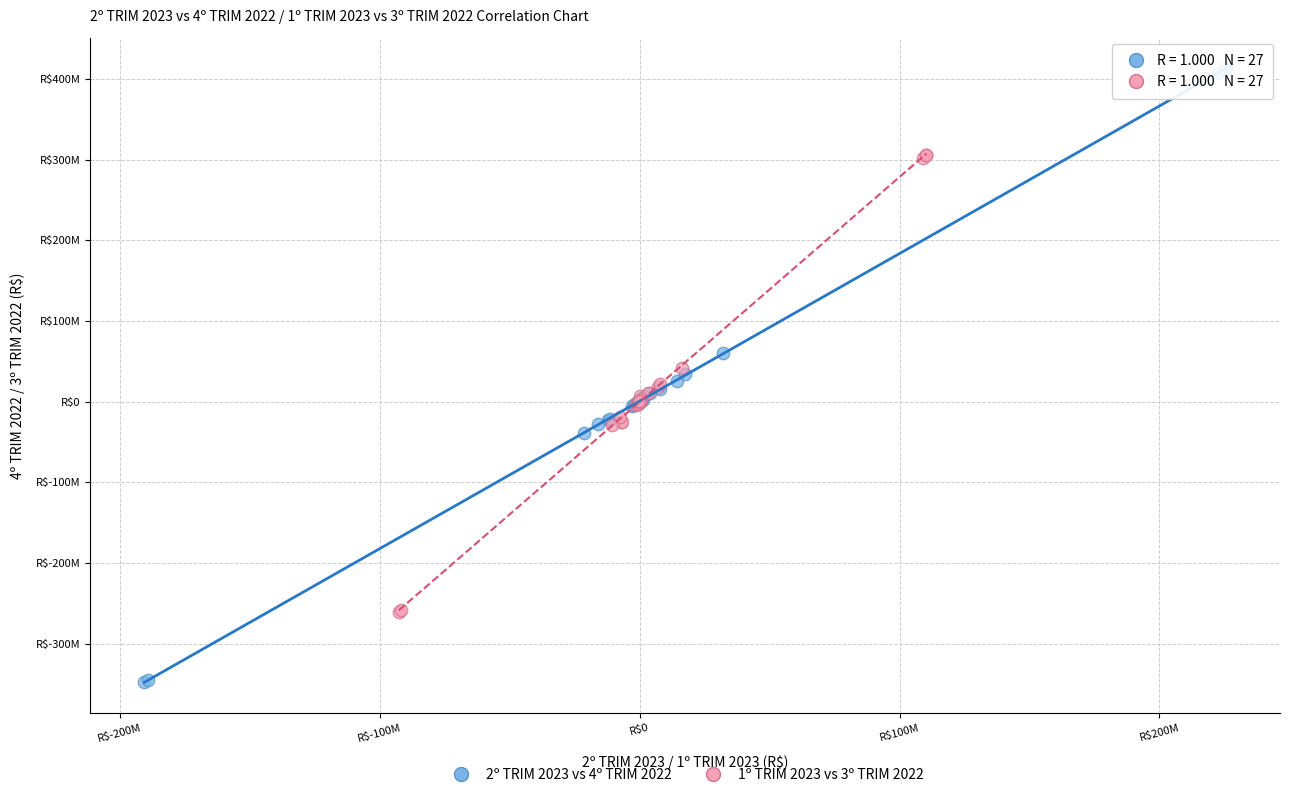

Which series contains the lowest Y value?

2º TRIM 2023 vs 4º TRIM 2022